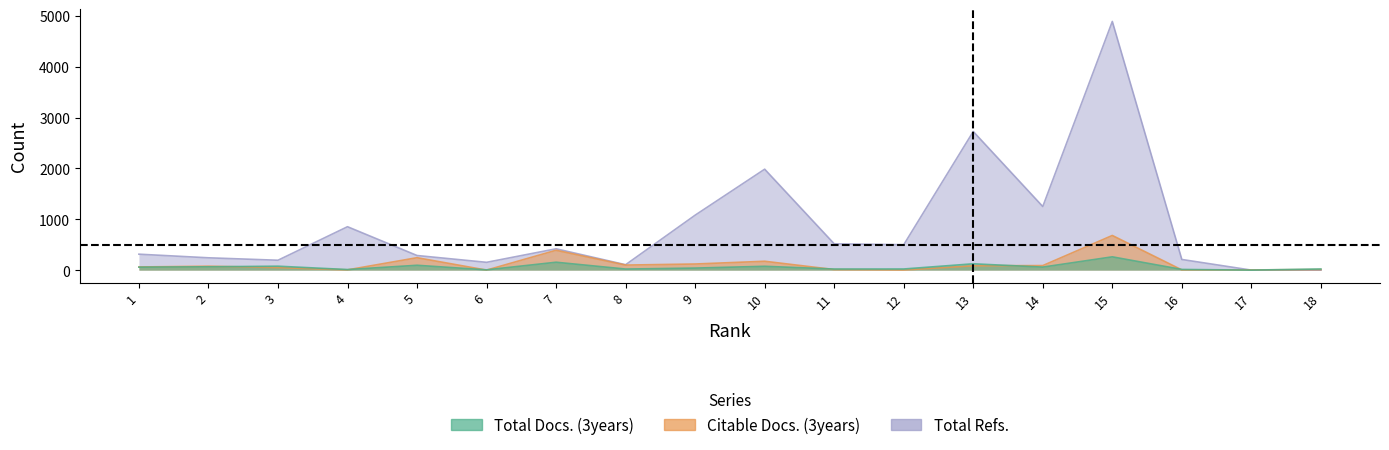

Which series has the largest total across all categories?

Total Refs.